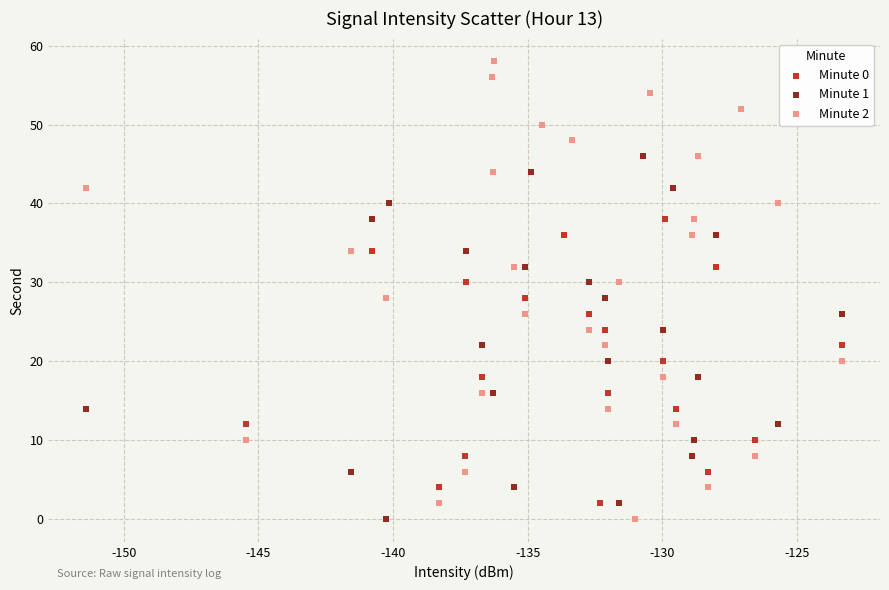

What are all the series names shown in the legend?

Minute 0, Minute 1, Minute 2